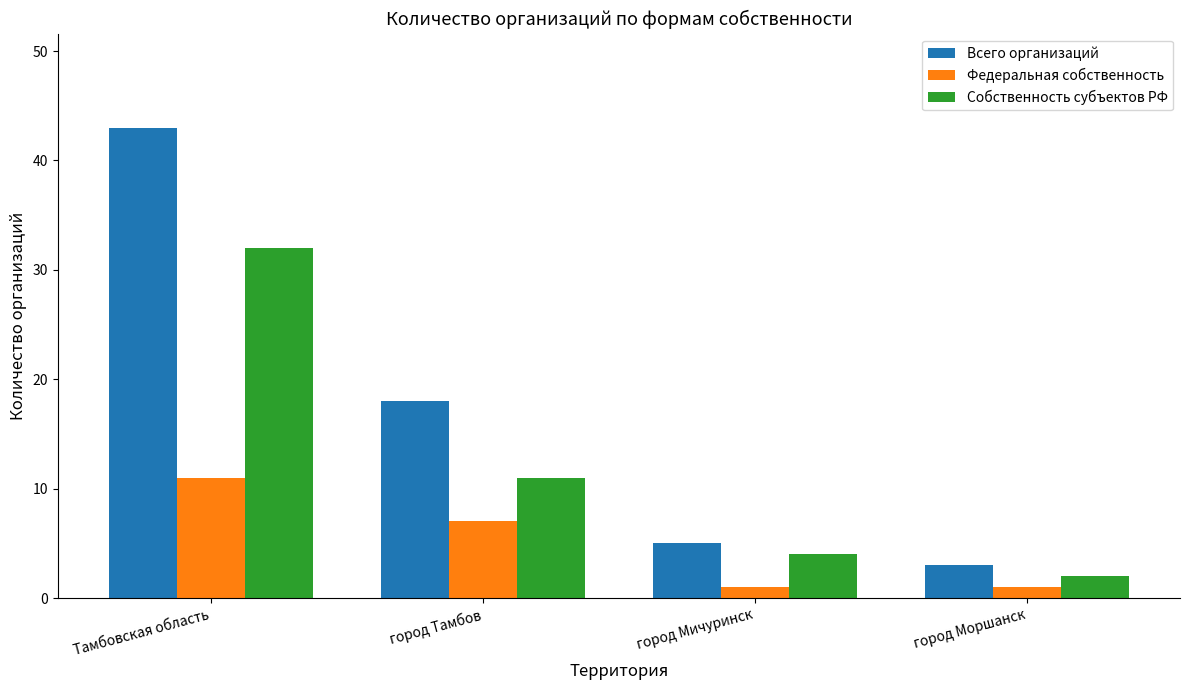

What is the difference between the maximum and minimum values in the Собственность субъектов РФ series?

30